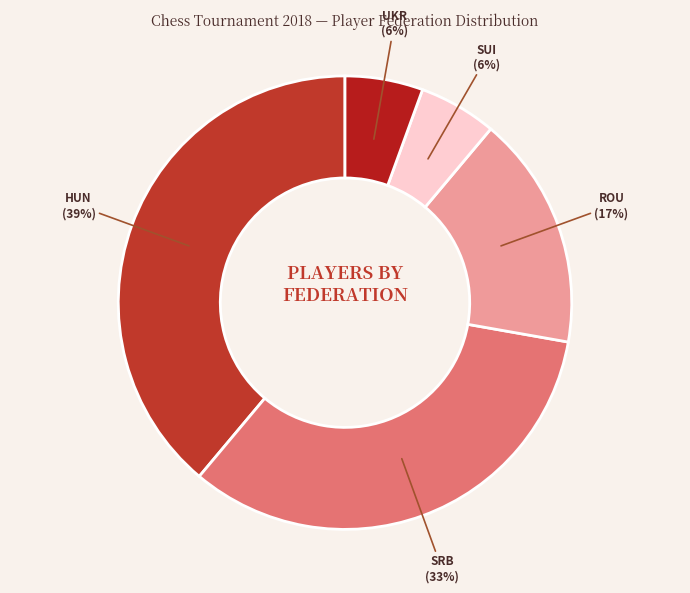

How many segments does this pie chart have?

5